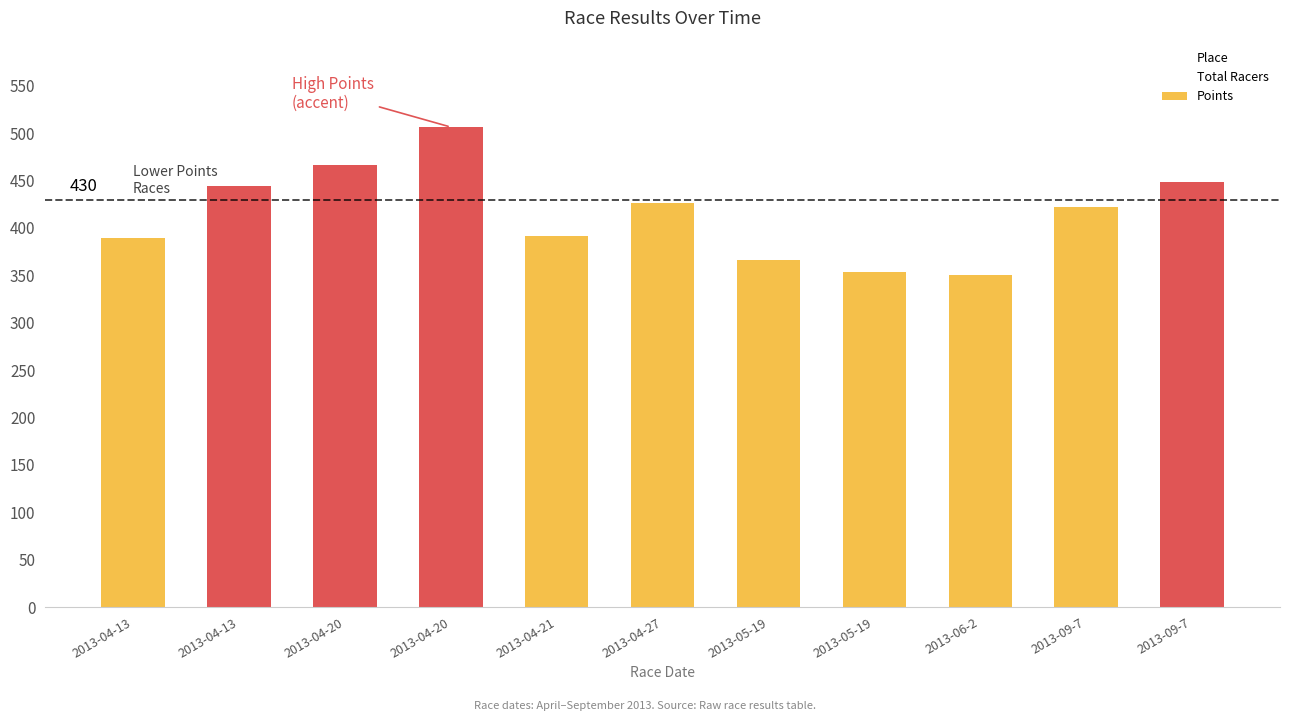

List the labels in order of value, smallest first.

2013-06-2, 2013-05-19, 2013-05-19, 2013-04-13, 2013-04-21, 2013-09-7, 2013-04-27, 2013-04-13, 2013-09-7, 2013-04-20, 2013-04-20